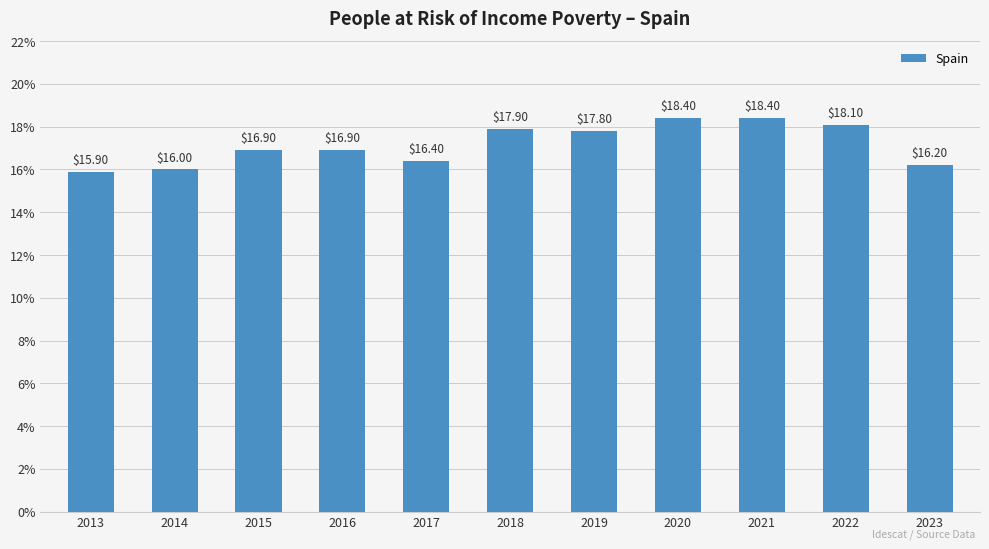

What is the change in value from 2017 to 2020?

+2.0